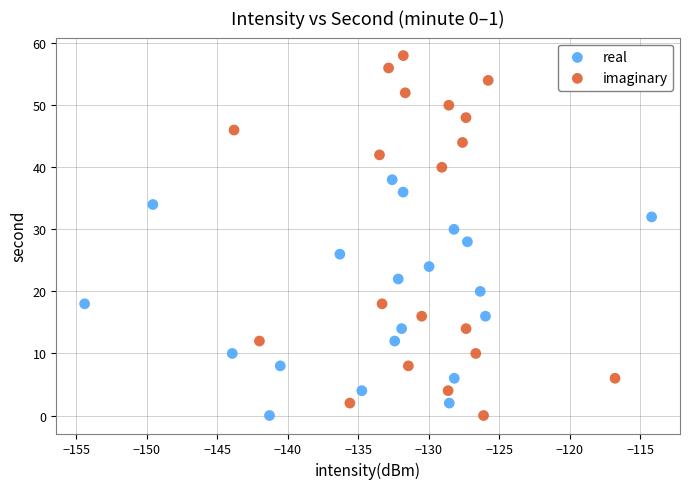

Which series reaches the maximum Y coordinate?

imaginary